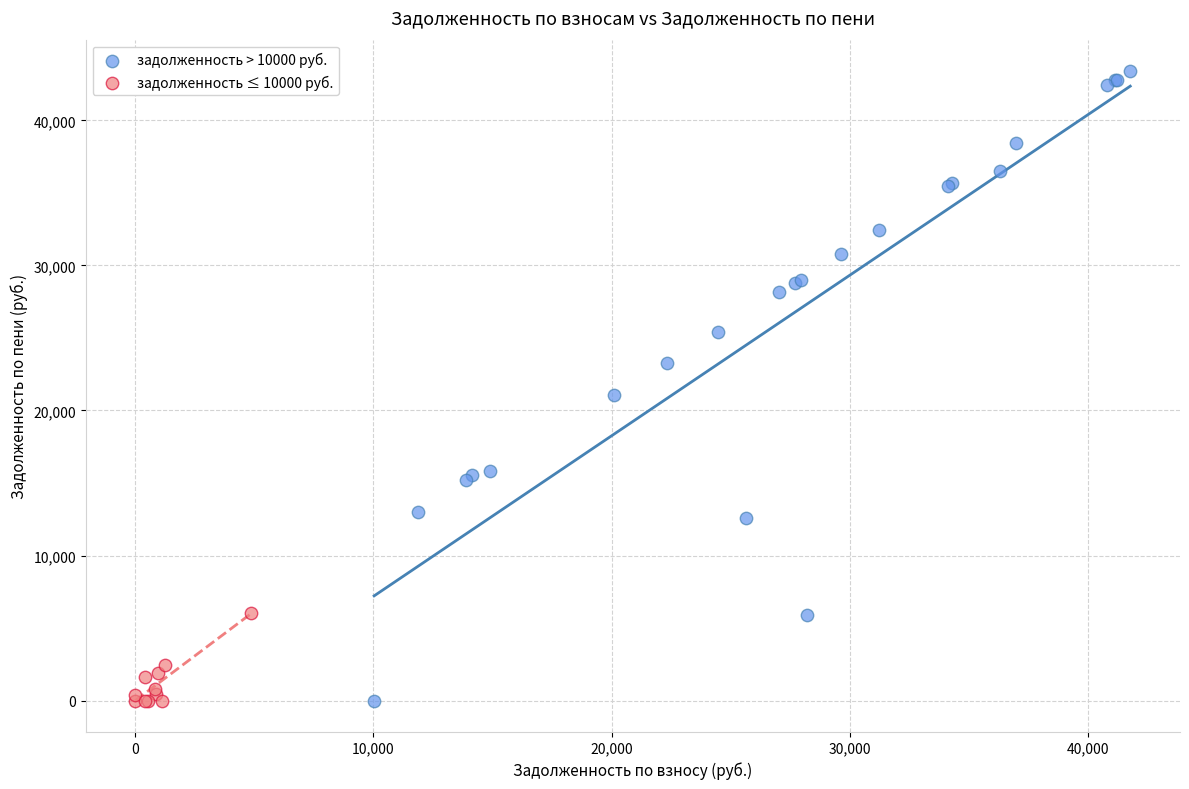

Which series has the largest Y range (max minus min)?

задолженность > 10000 руб.